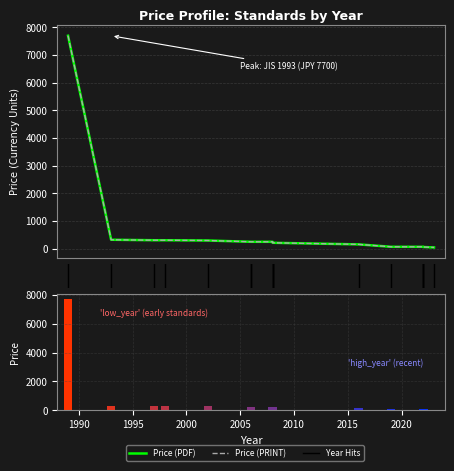

Rank the series at 2020 from highest to lowest value.

Price (PDF), Price (PRINT)